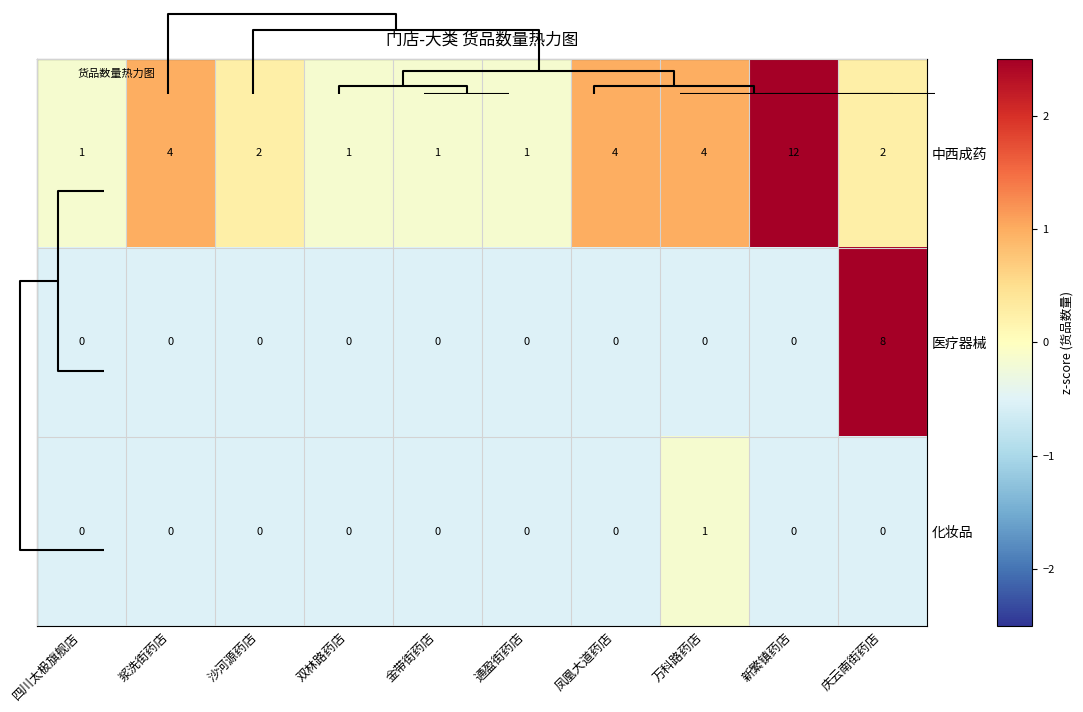

Which series has the largest total across all categories?

中西成药